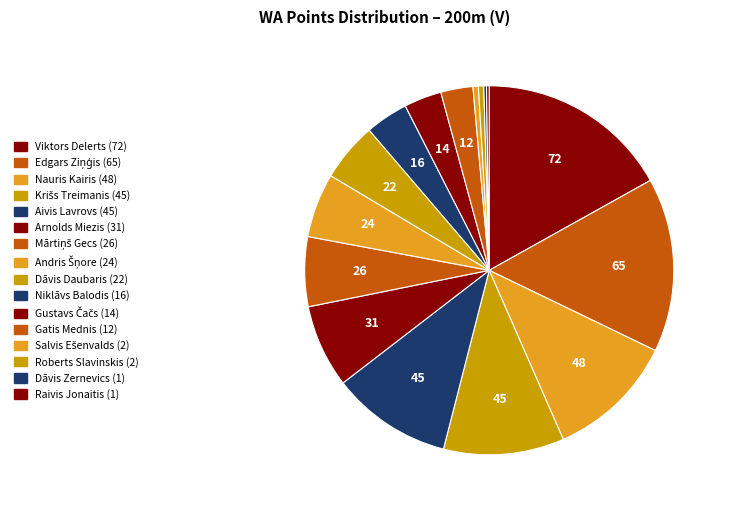

Which category has the smallest portion of the pie?

Dāvis Zernevics